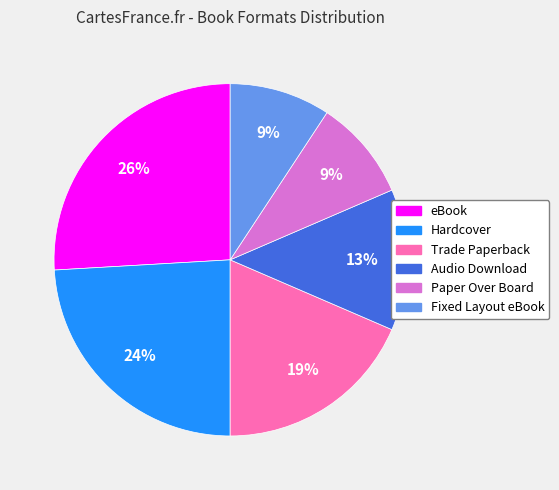

How many segments does this pie chart have?

6